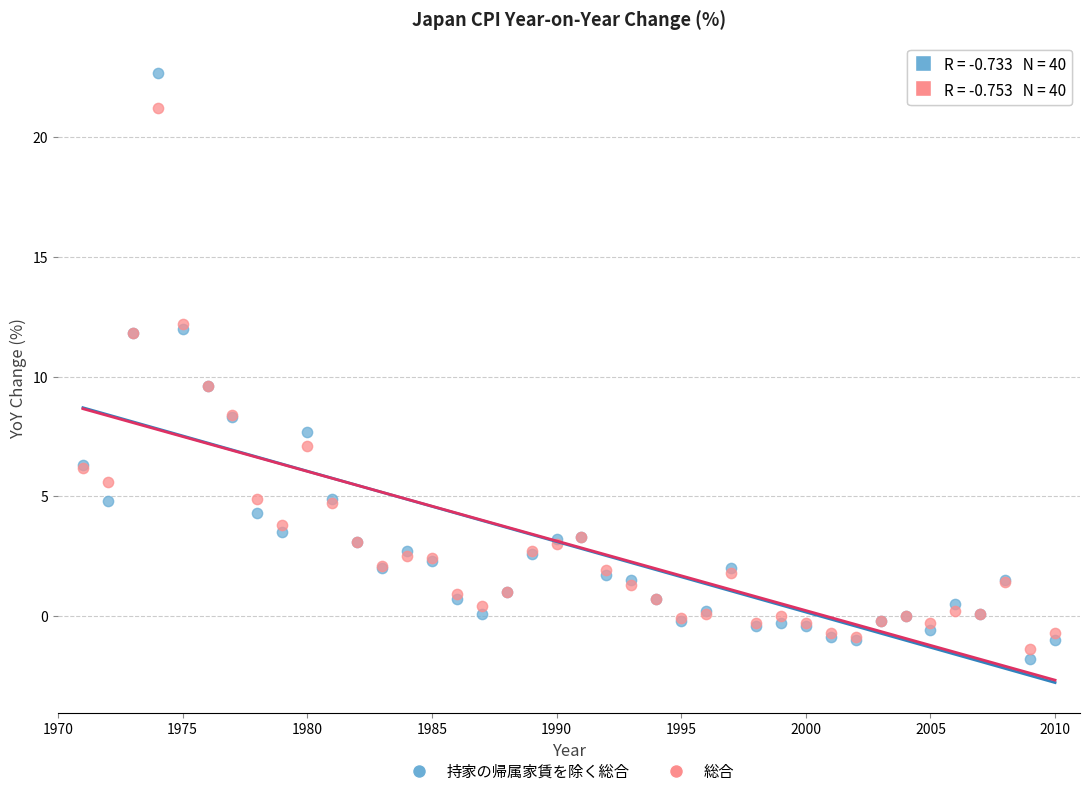

Which series has the largest Y range (max minus min)?

持家の帰属家賃を除く総合